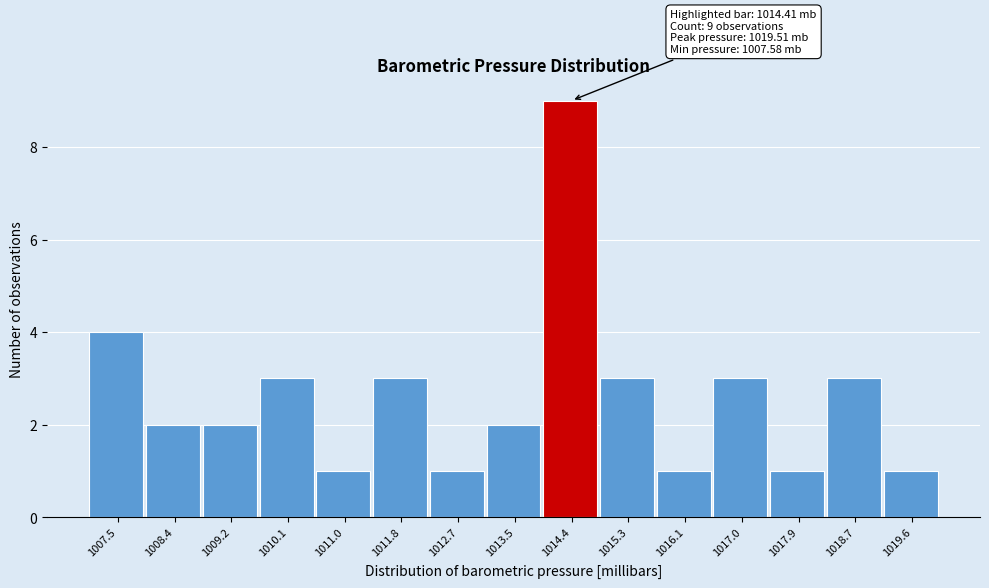

Over which range of the x-axis is the bar tallest?

1014.0 to 1014.8